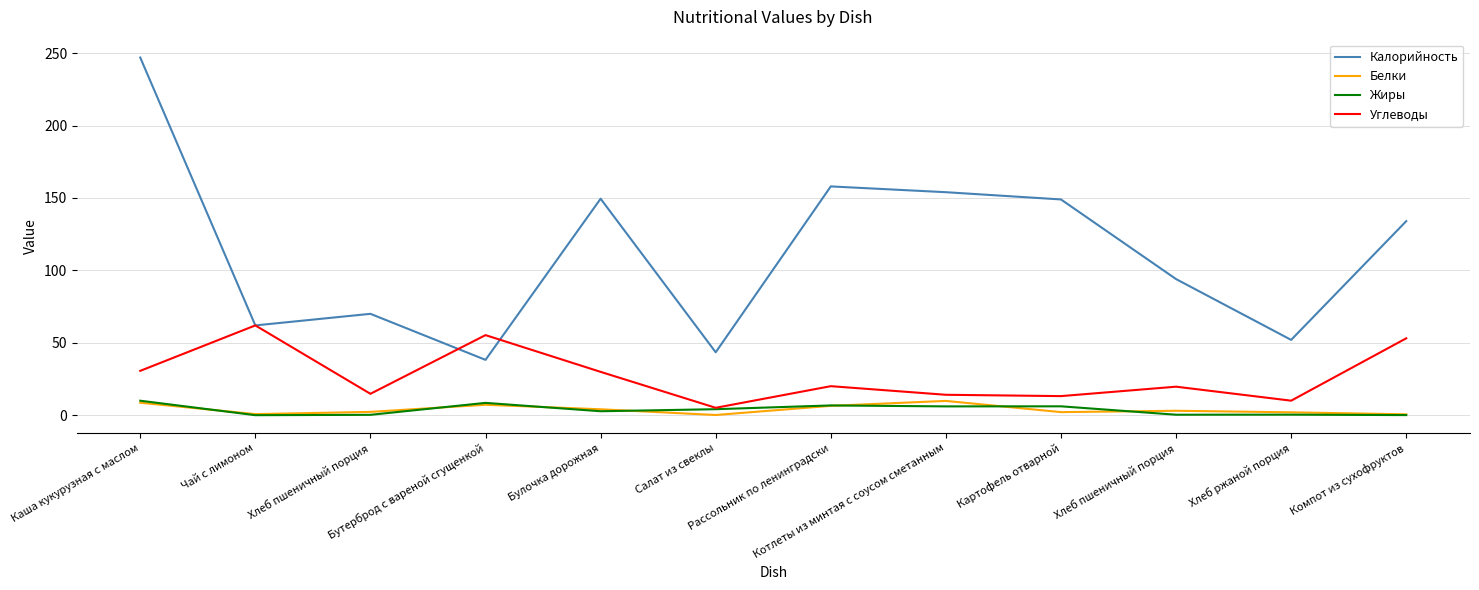

The Калорийность series shows 154.0 at Котлеты из минтая с соусом сметанным. True or false?

True